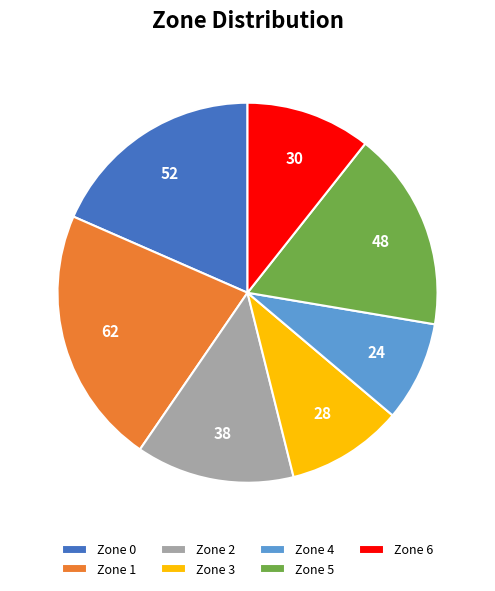

Which slice is the smallest?

Zone 4